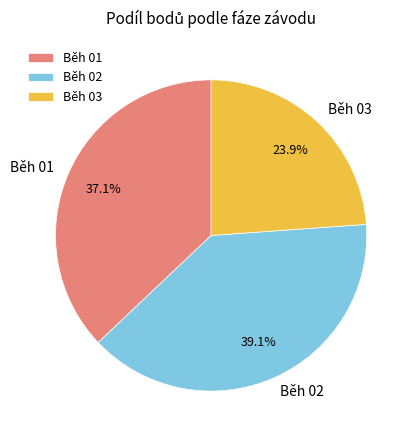

What percentage do Běh 01 and Běh 02 together represent?

76.1%